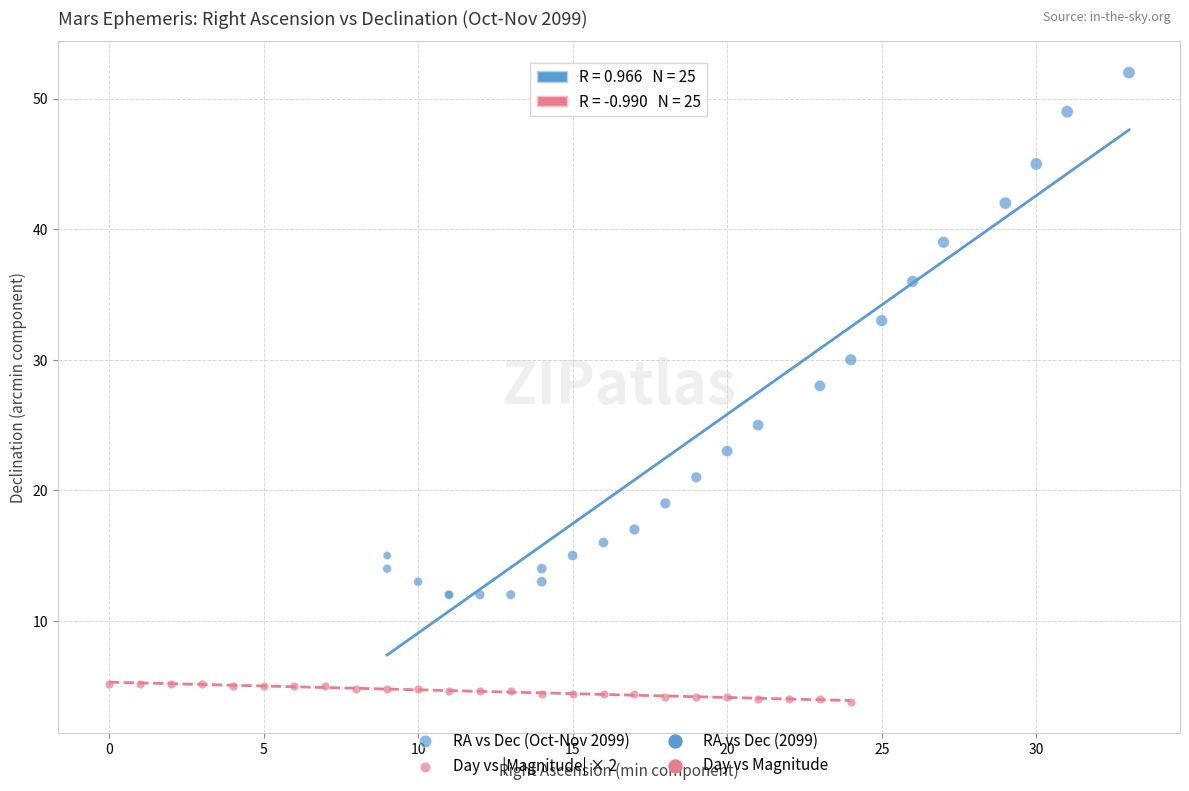

Which series reaches the minimum Y coordinate?

Day vs |Magnitude| × 2